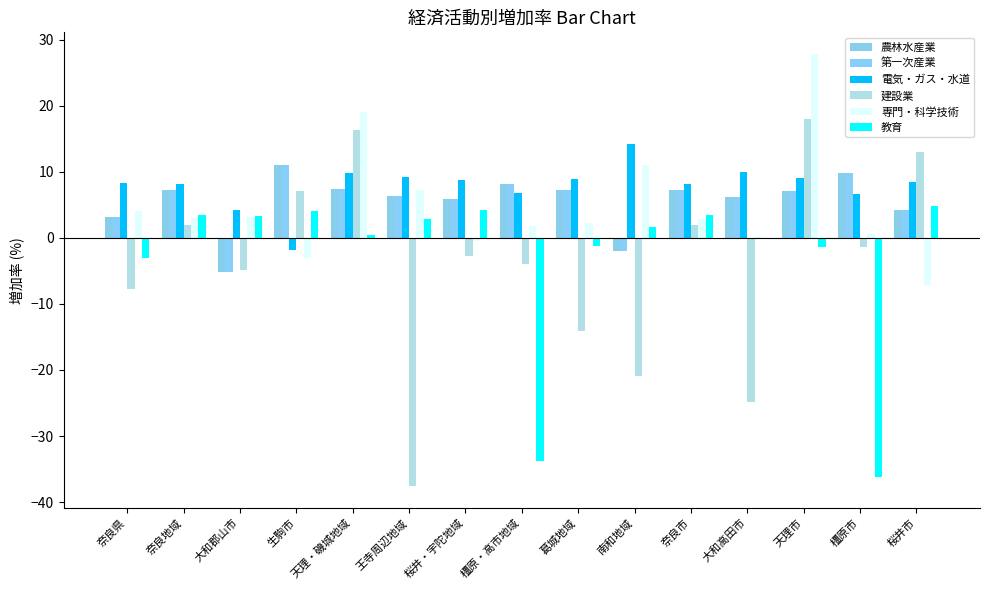

What is the lowest value of the 教育 series?

-36.2